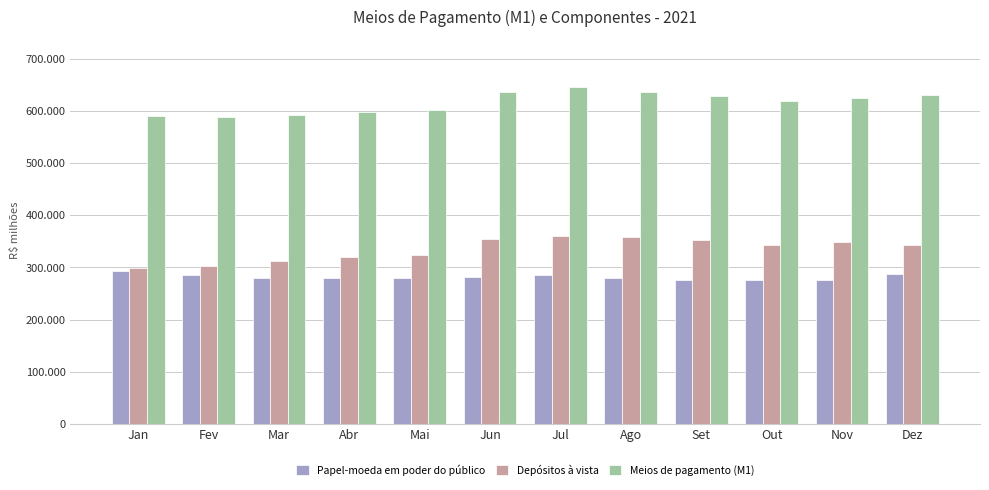

What are all the series names shown in the legend?

Papel-moeda em poder do público, Depósitos à vista, Meios de pagamento (M1)